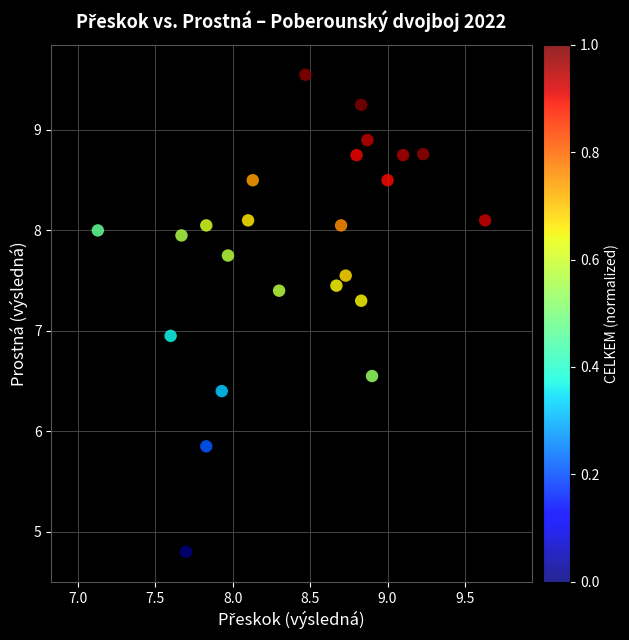

What is the range of X values (max minus min)?

2.5